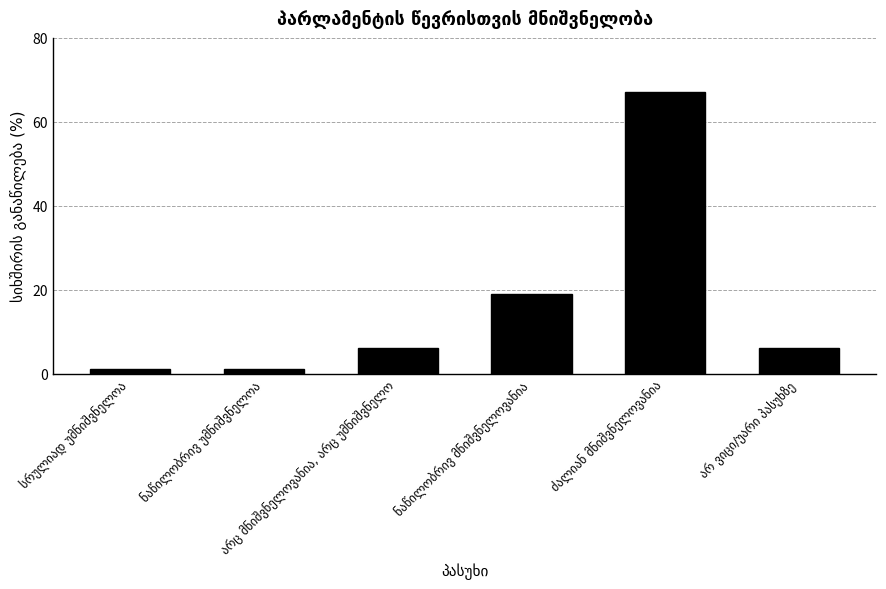

Count the number of data series in this chart.

1